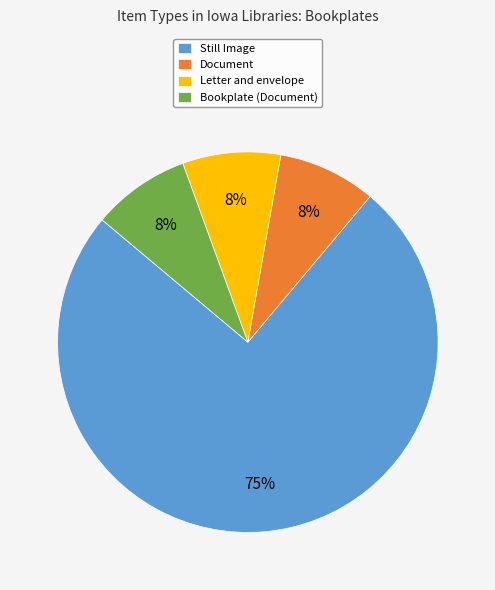

Between Bookplate (Document) and Still Image, which is larger?

Still Image